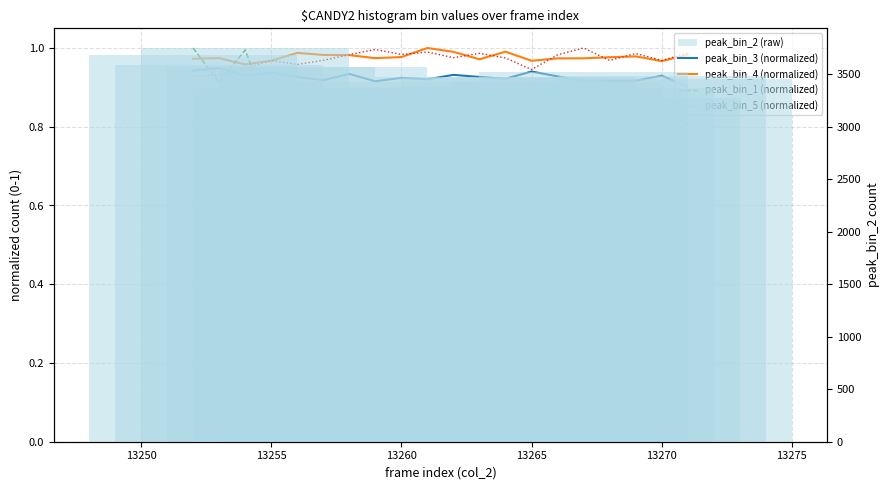

How many distinct data groups are displayed?

5